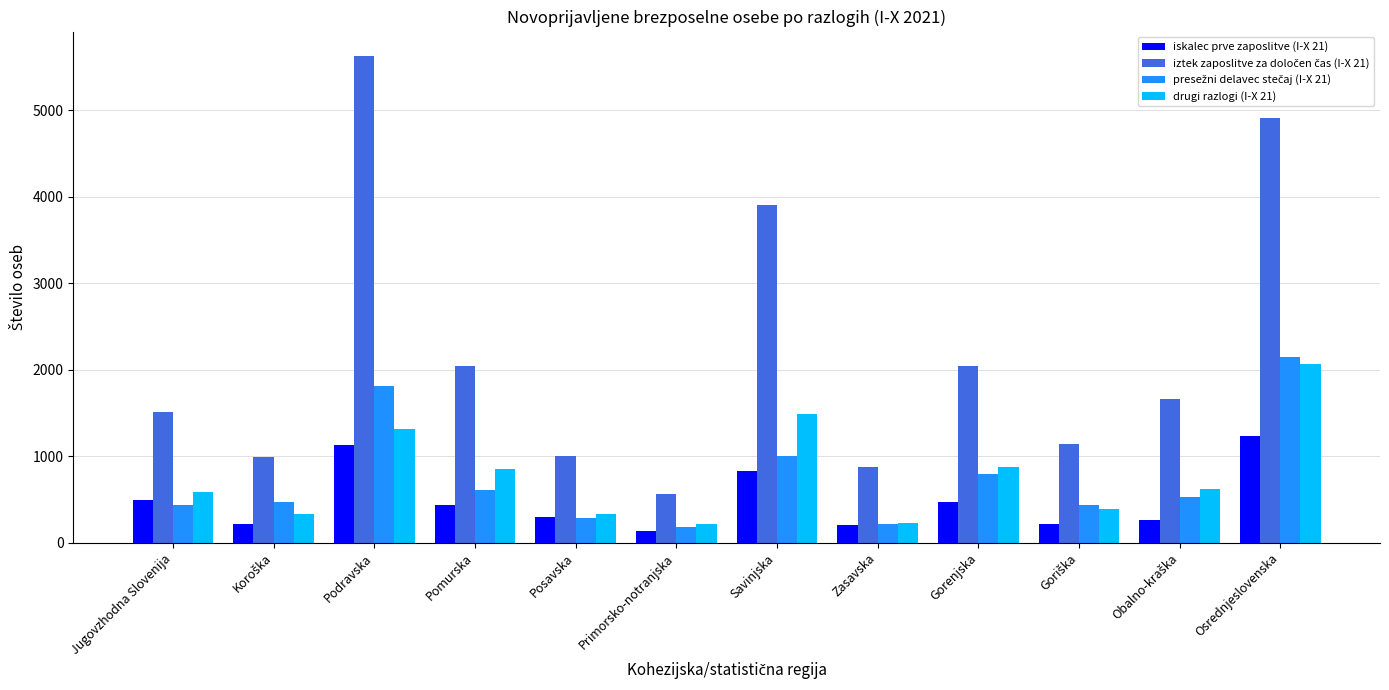

At which label is drugi razlogi (I-X 21) closest to 1137?

Podravska